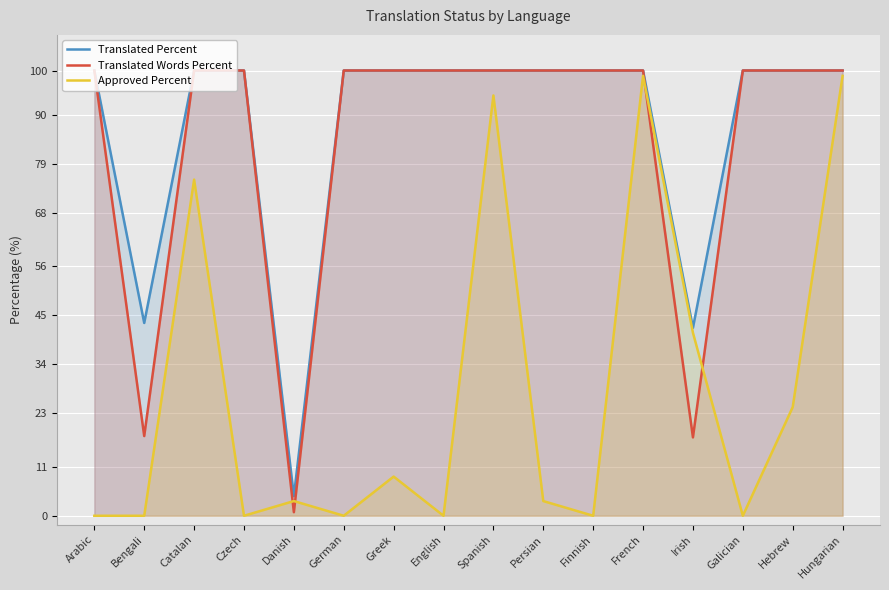

What position from the right is Greek?

10